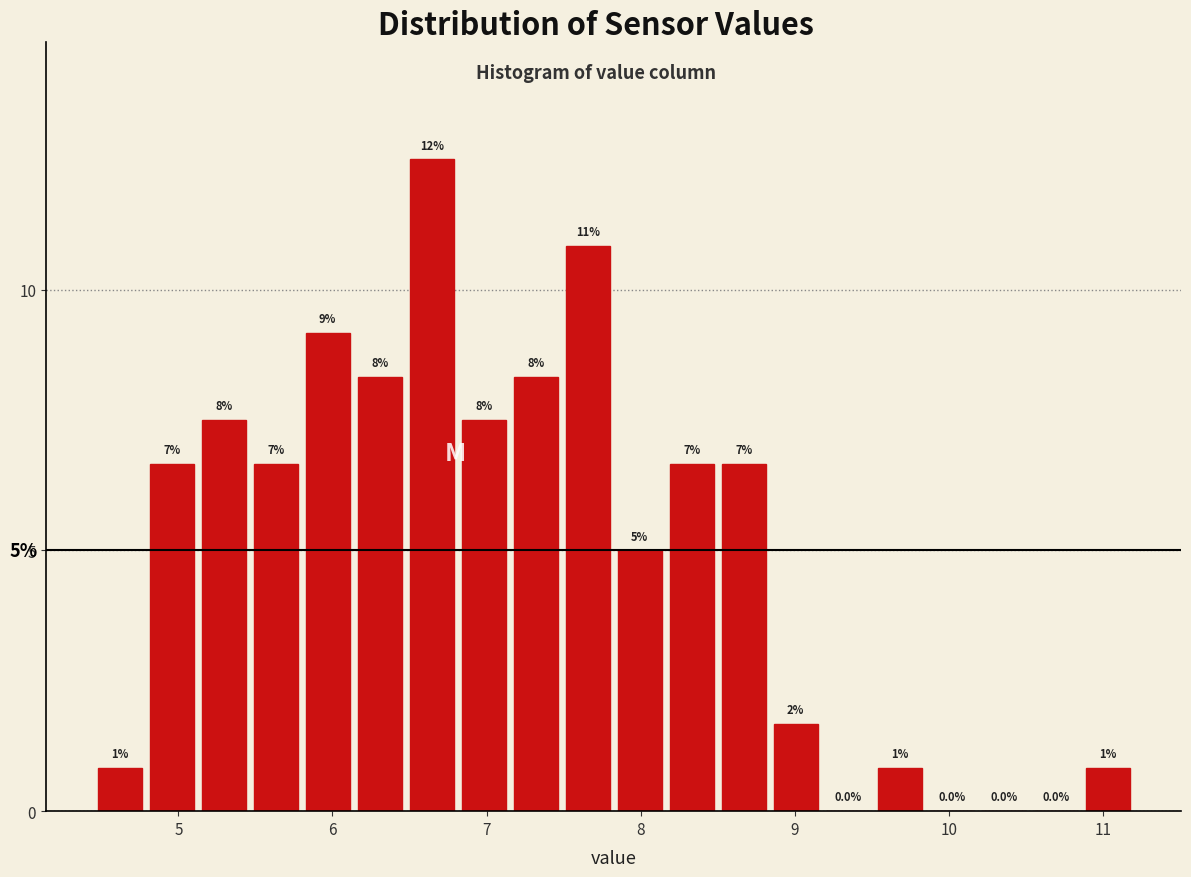

Around what value on the x-axis is the tallest bar? Give the approximate position of its centre, as read against the axis.

6.6